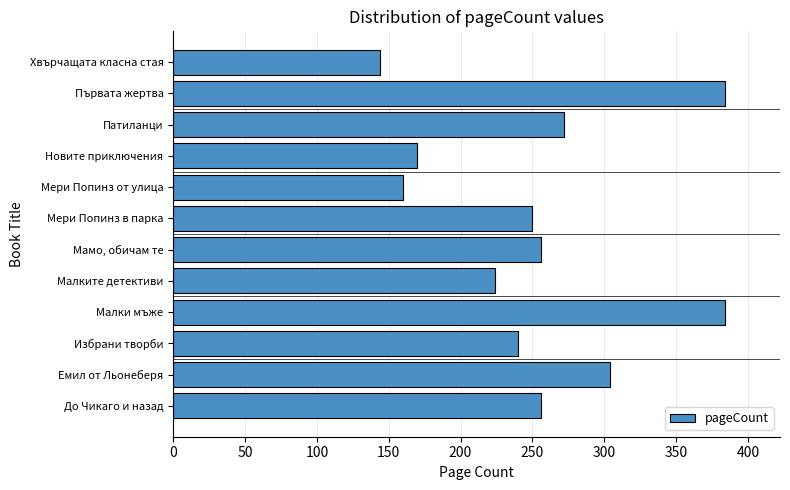

Reading bottom to top, extract all data points from this chart.

До Чикаго и назад=256	Емил от Льонеберя=304	Избрани творби=240	Малки мъже=384	Малките детективи=224	Мамо, обичам те=256	Мери Попинз в парка=250	Мери Попинз от улица=160	Новите приключения=170	Патиланци=272	Първата жертва=384	Хвърчащата класна стая=144